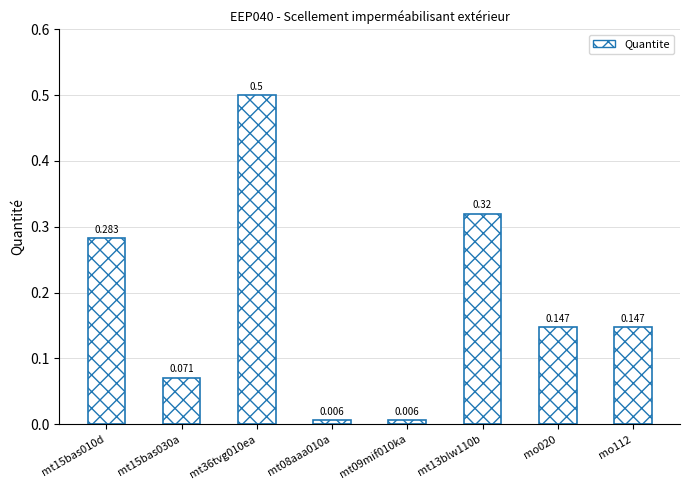

What is the label of the 8th bar from the right?

mt15bas010d